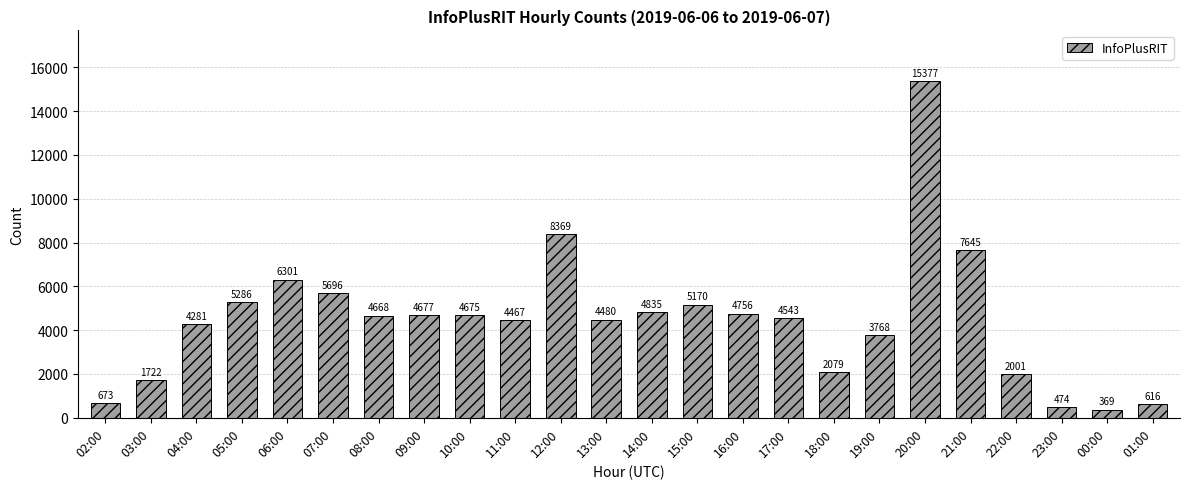

Reading left to right, transcribe all the data shown in this chart.

673	1722	4281	5286	6301	5696	4668	4677	4675	4467	8369	4480	4835	5170	4756	4543	2079	3768	15377	7645	2001	474	369	616